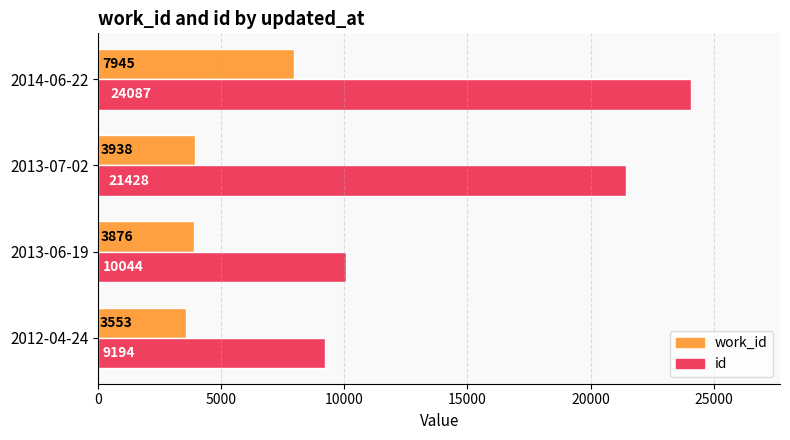

Which label corresponds to the smallest value in the chart?

2012-04-24